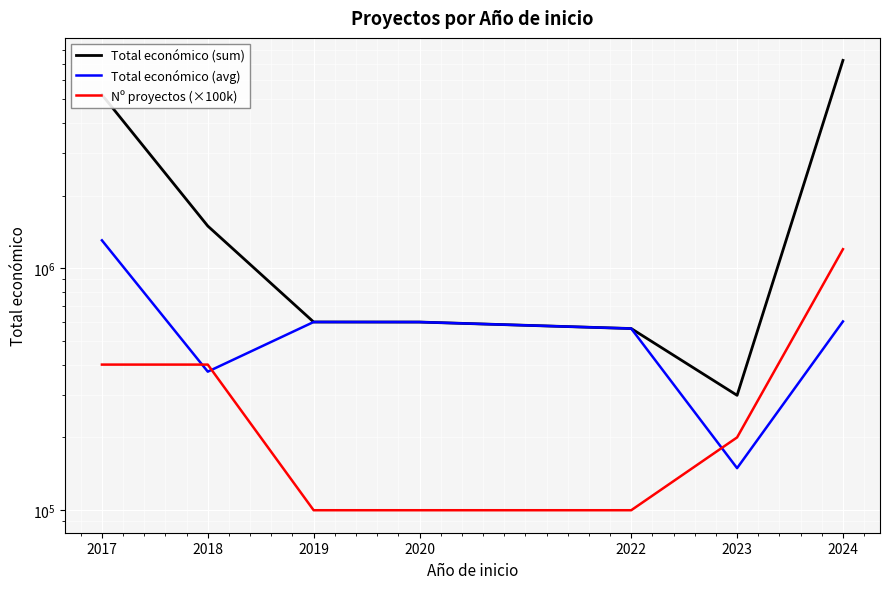

True or false: Total económico (sum) and Nº proyectos (×100k) cross at least once.

False